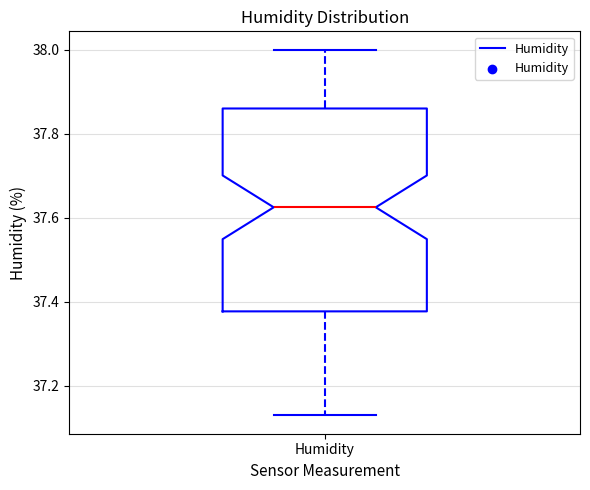

Transcribe this box plot: give where the median line is, the range the box spans, and where the two whiskers end, as read against the y-axis. The values are not printed on the chart, so give them approximately, as read against the axis.

median 37.62, box 37.38 to 37.86, whiskers 37.14 to 38.00